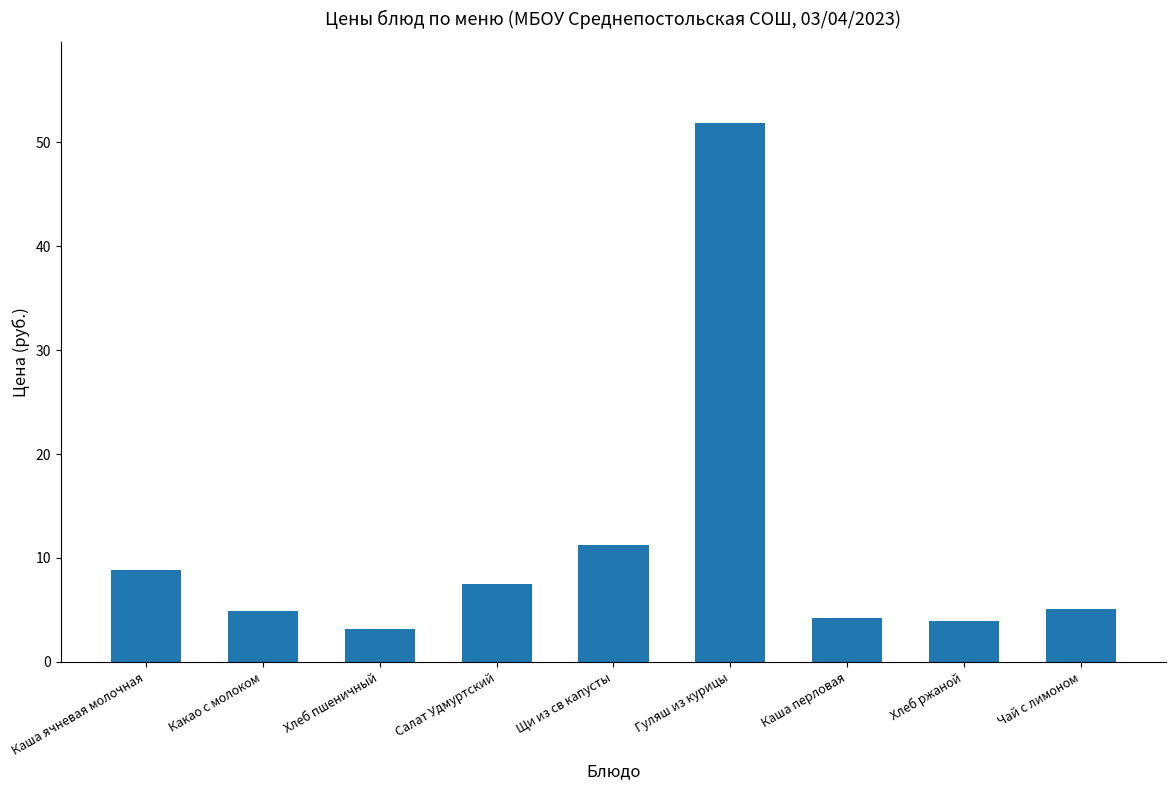

What is the sum of all values?

100.7